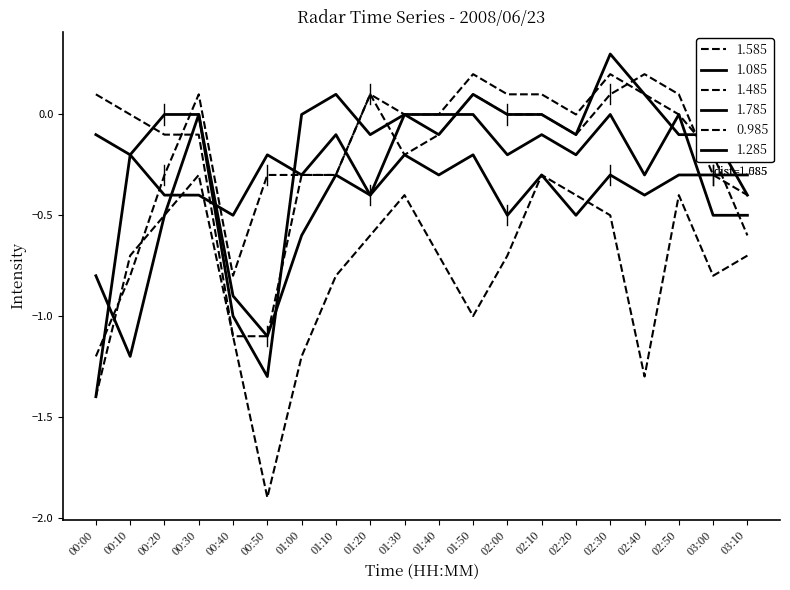

Does the chart have visible grid lines?

No